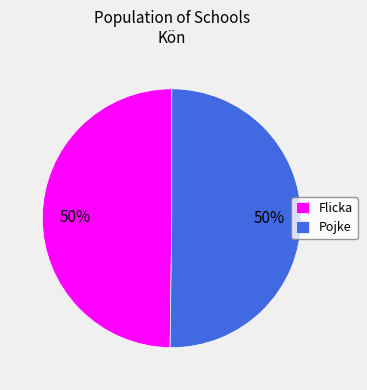

How many slices are in this pie chart?

2